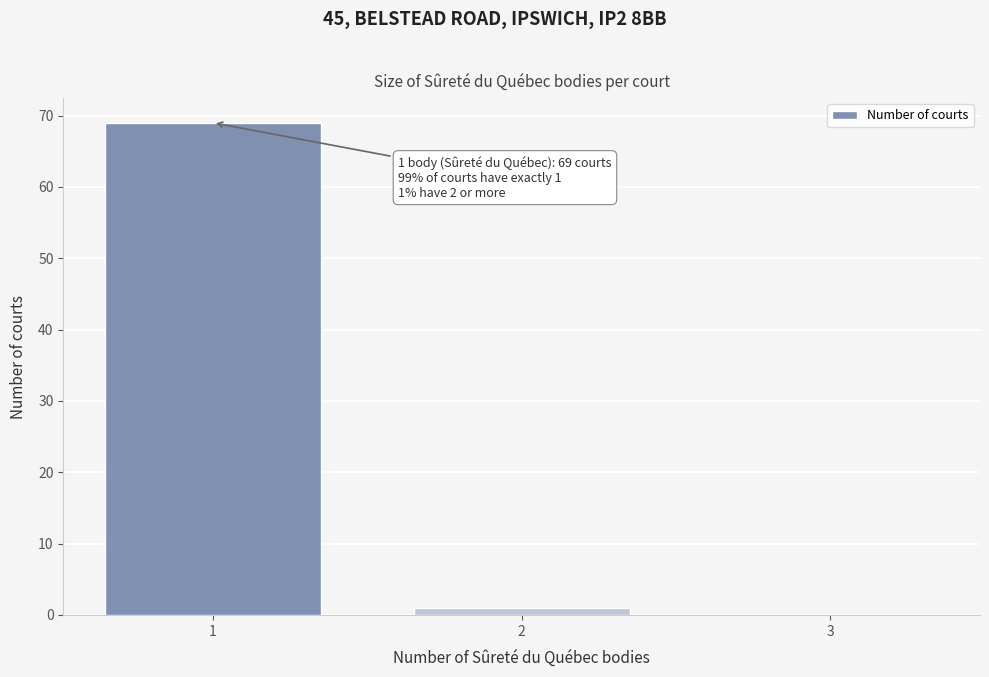

Over which range of the x-axis is the bar tallest?

0.5 to 1.5